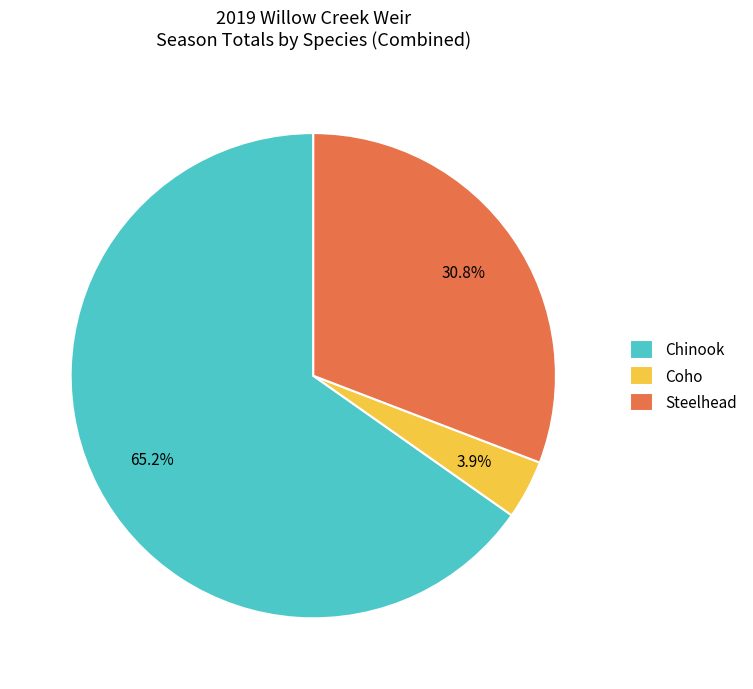

What is the largest slice in the pie chart?

Chinook